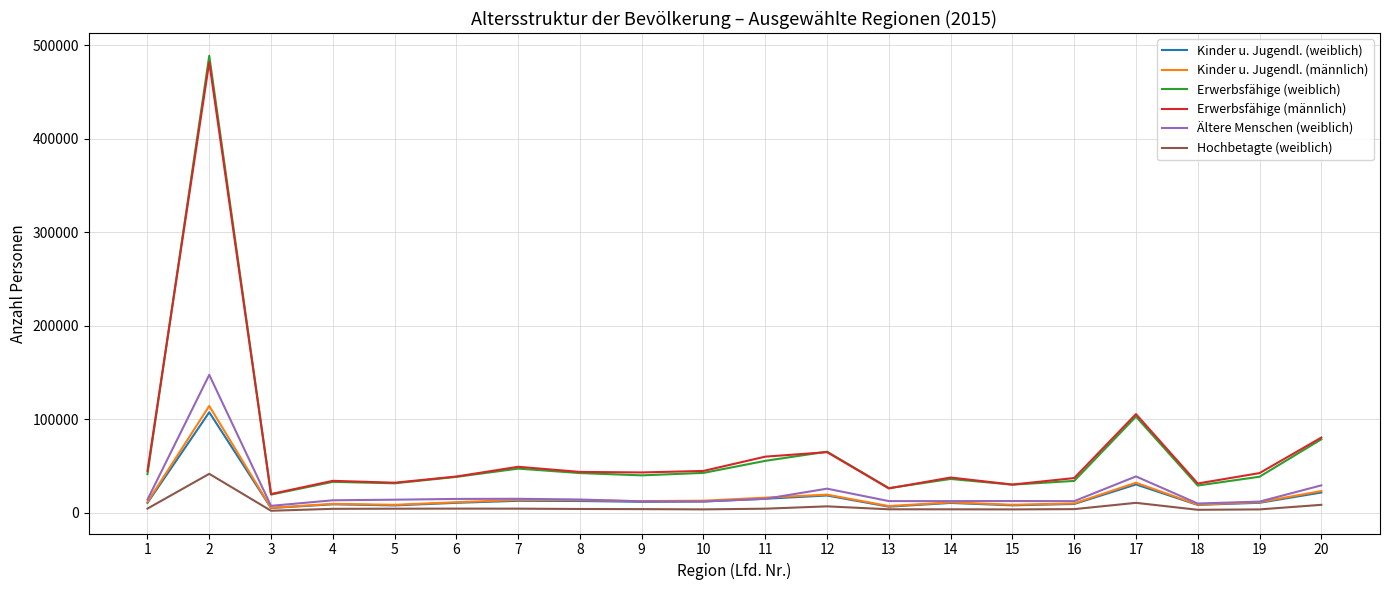

The value of Erwerbsfähige (weiblich) at 11 is 79391. True or false?

False